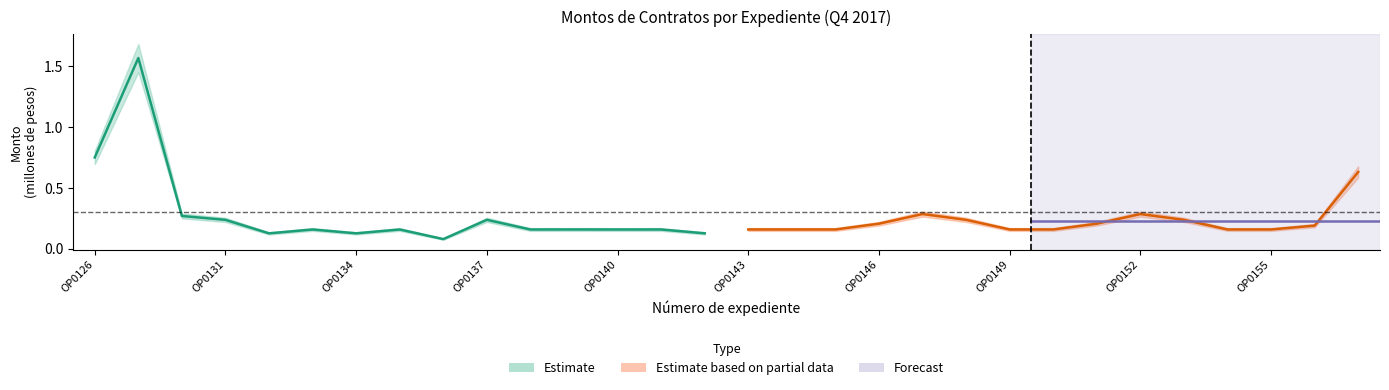

What is the difference between the maximum and minimum values?

1.5